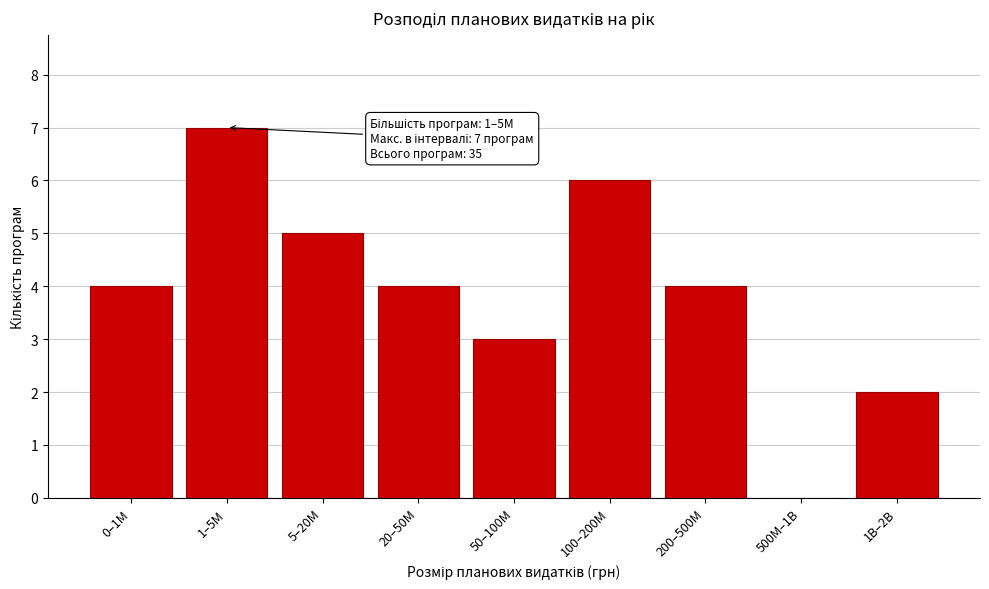

At which category does the chart reach its peak across all series?

1–5M